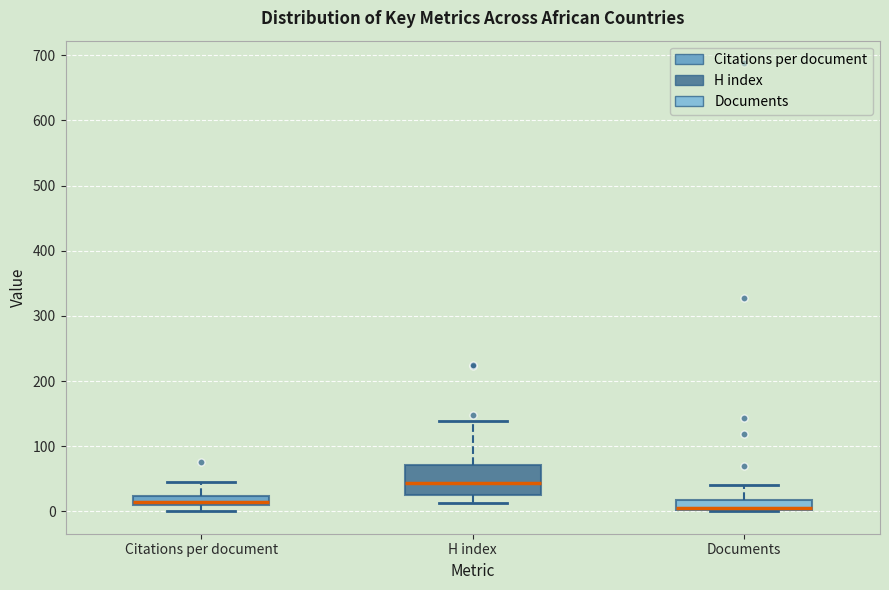

Where is the lower edge of the box for Documents on the y-axis? The values are not printed on the chart, so give them approximately, as read against the axis.

0